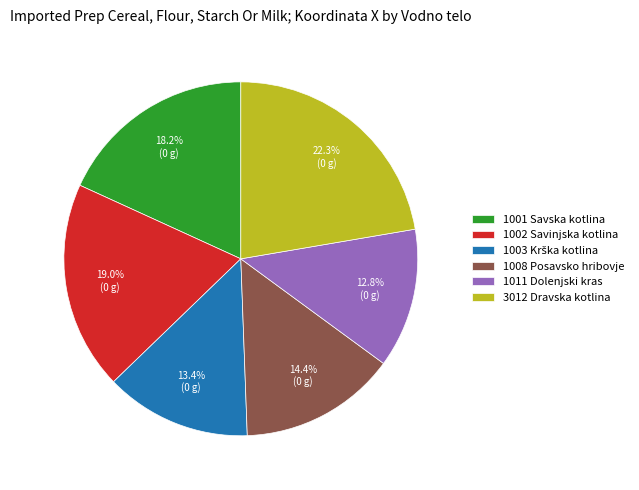

Count the number of slices in the pie.

6